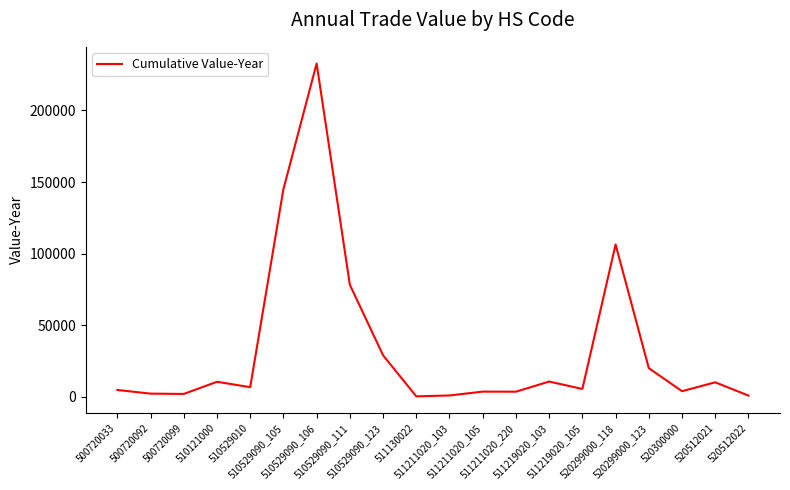

Count the number of data series in this chart.

1